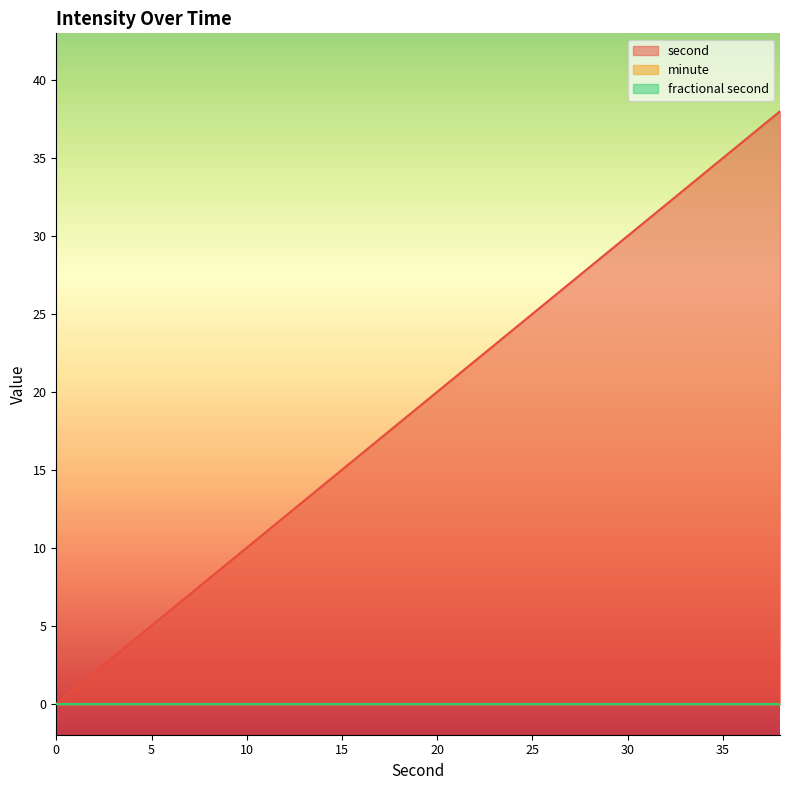

What is the value of the second point at the 8th from the left?

14